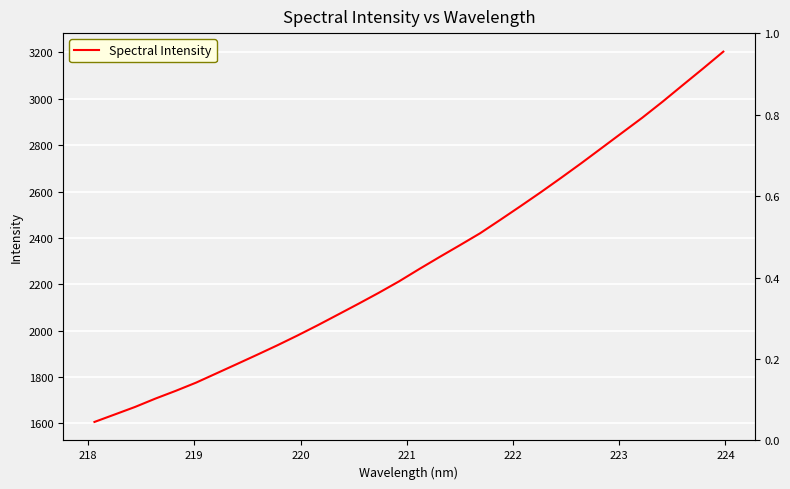

How many data points does each series have?

32